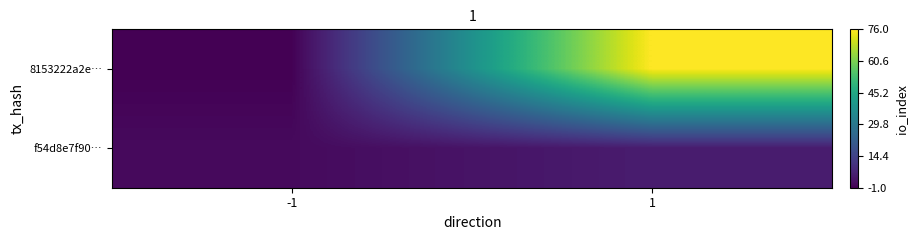

Which series changed the most between -1 and 1?

8153222a2e…